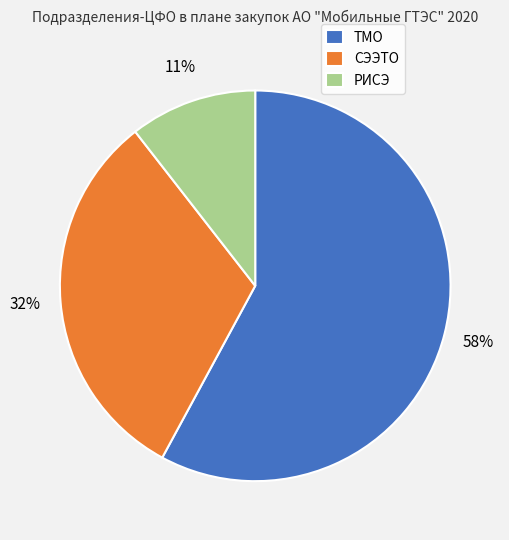

Which slice is the largest?

ТМО